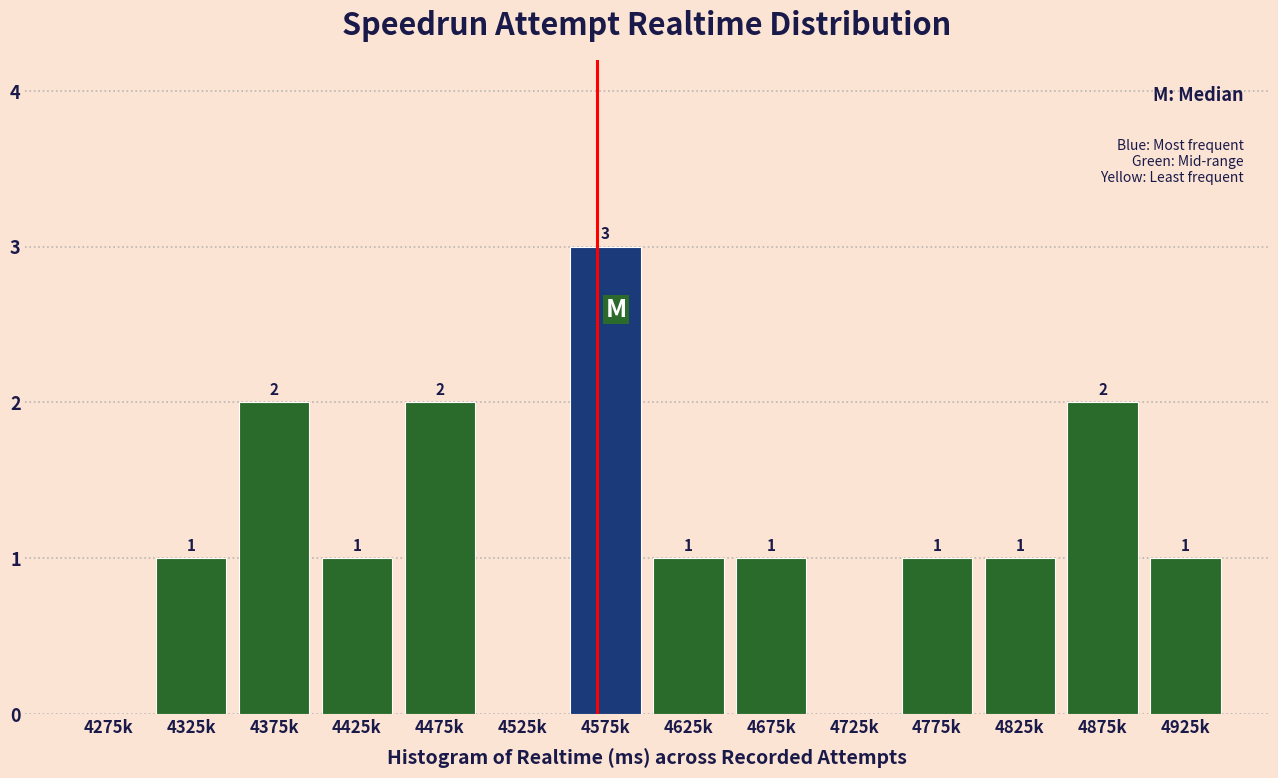

Reading right to left, what are all the values shown in this chart?

4925k=1	4875k=2	4825k=1	4775k=1	4725k=0	4675k=1	4625k=1	4575k=3	4525k=0	4475k=2	4425k=1	4375k=2	4325k=1	4275k=0